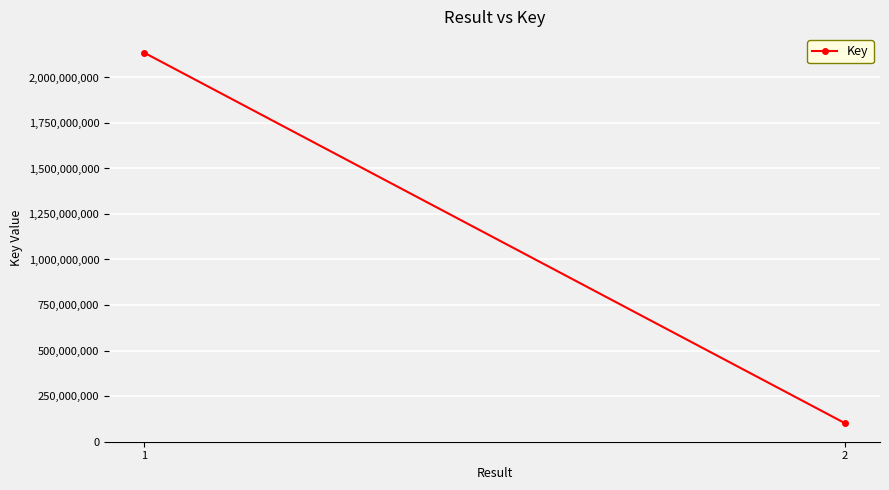

Where is the data nearest to the value 1118568826?

2